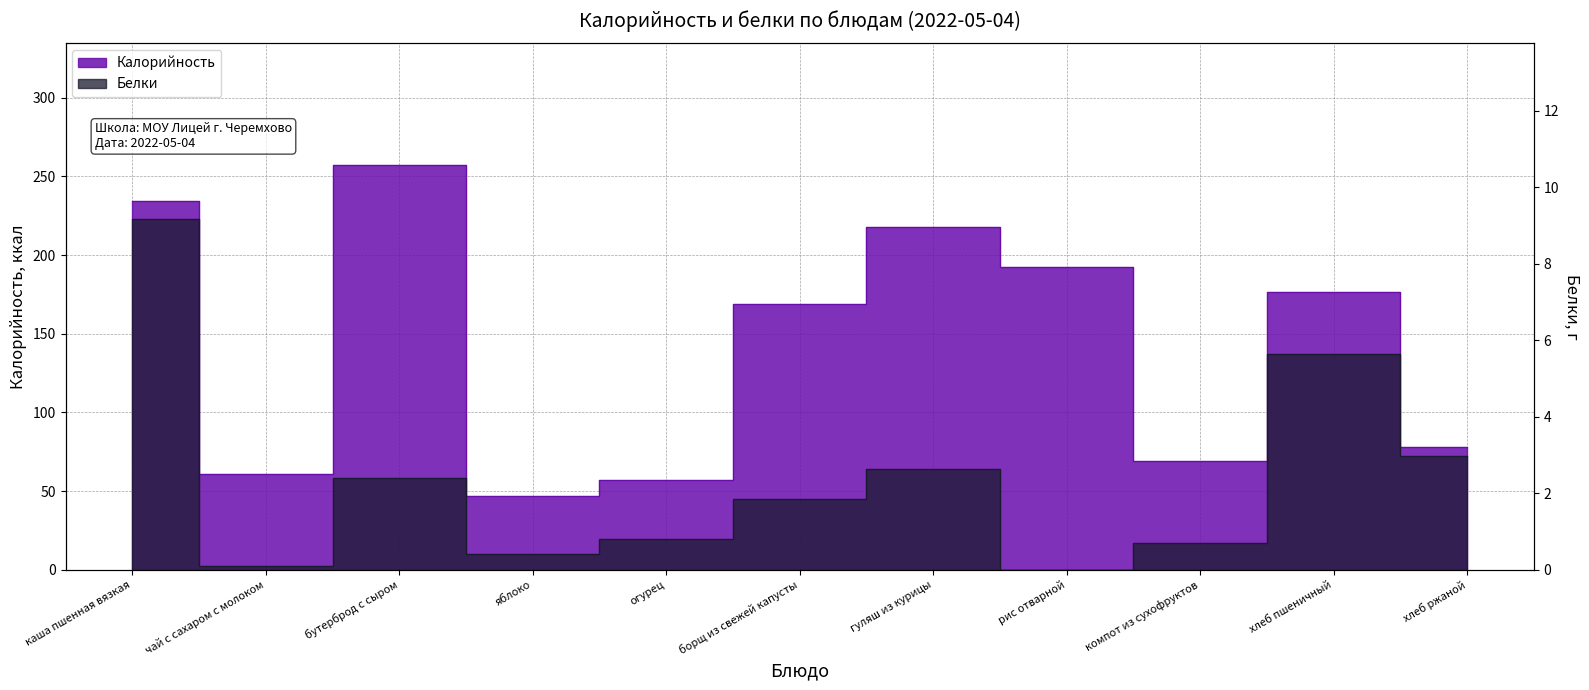

True or false: Белки and Калорийность cross at least once.

False